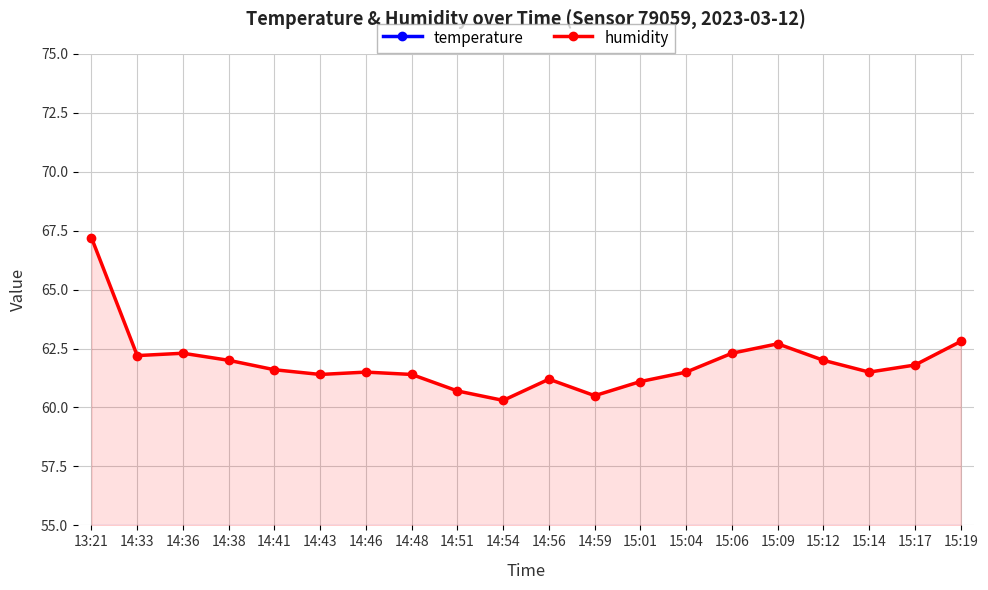

What is the value of the humidity point at the 3rd from the left?

62.3